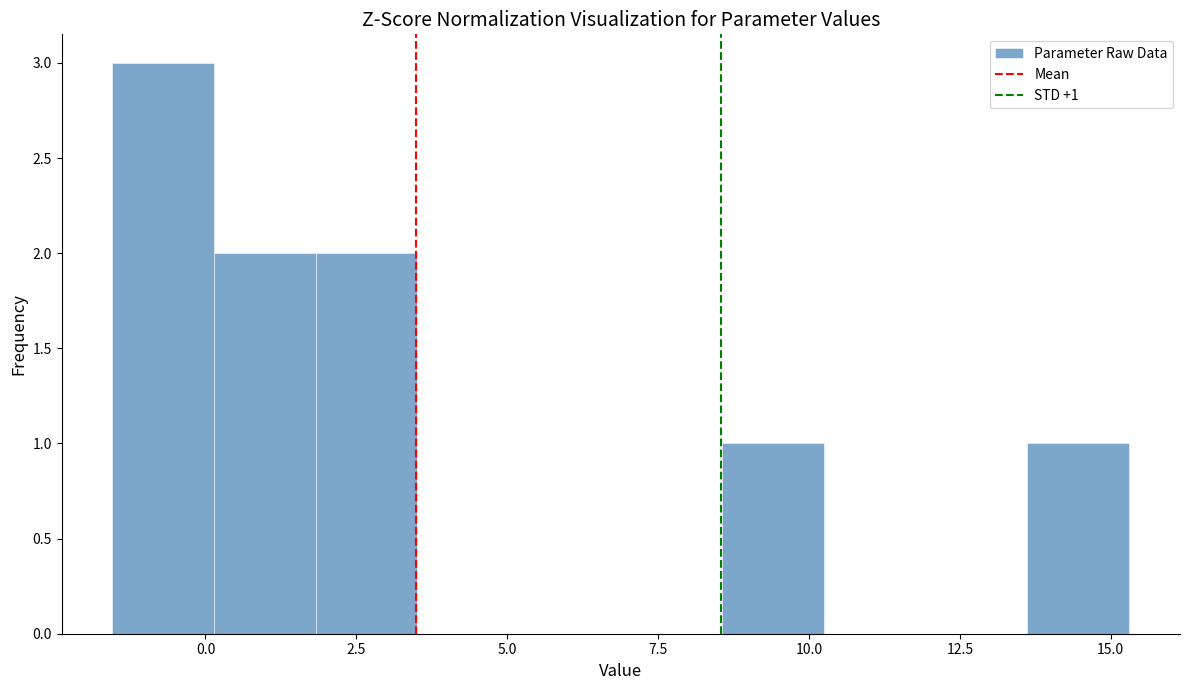

Around what value on the x-axis is the tallest bar? Give the approximate position of its centre, as read against the axis.

-0.5